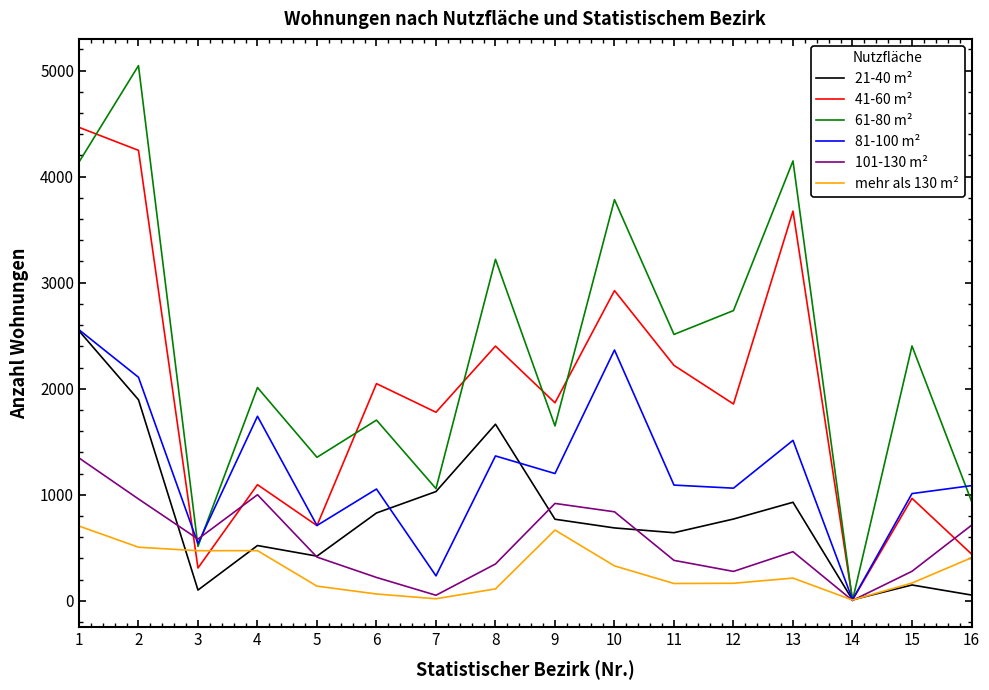

At which label does 61-80 m² reach its minimum?

14